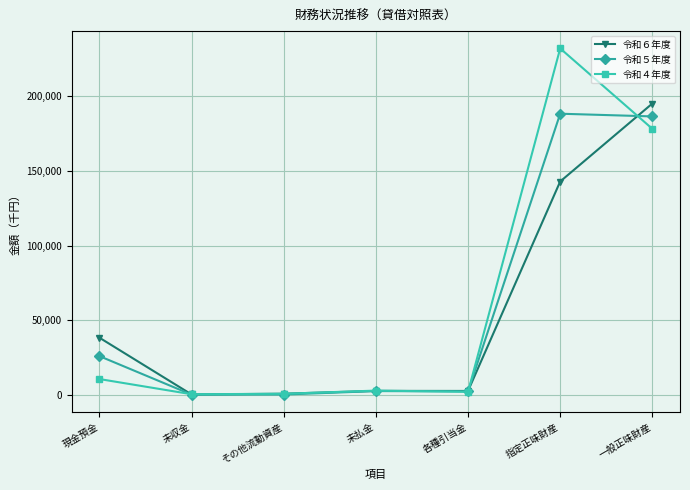

Which series has the largest range (max minus min)?

令和４年度